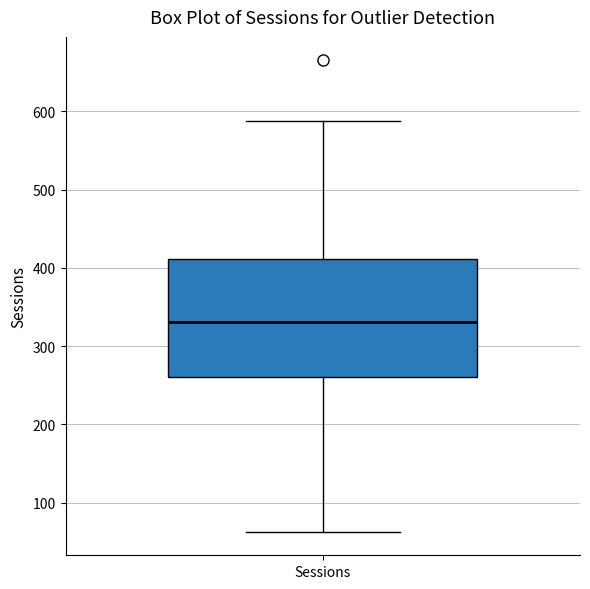

Transcribe this box plot: give where the median line is, the range the box spans, and where the two whiskers end, as read against the y-axis. The values are not printed on the chart, so give them approximately, as read against the axis.

median 330, box 260 to 410, whiskers 60 to 590